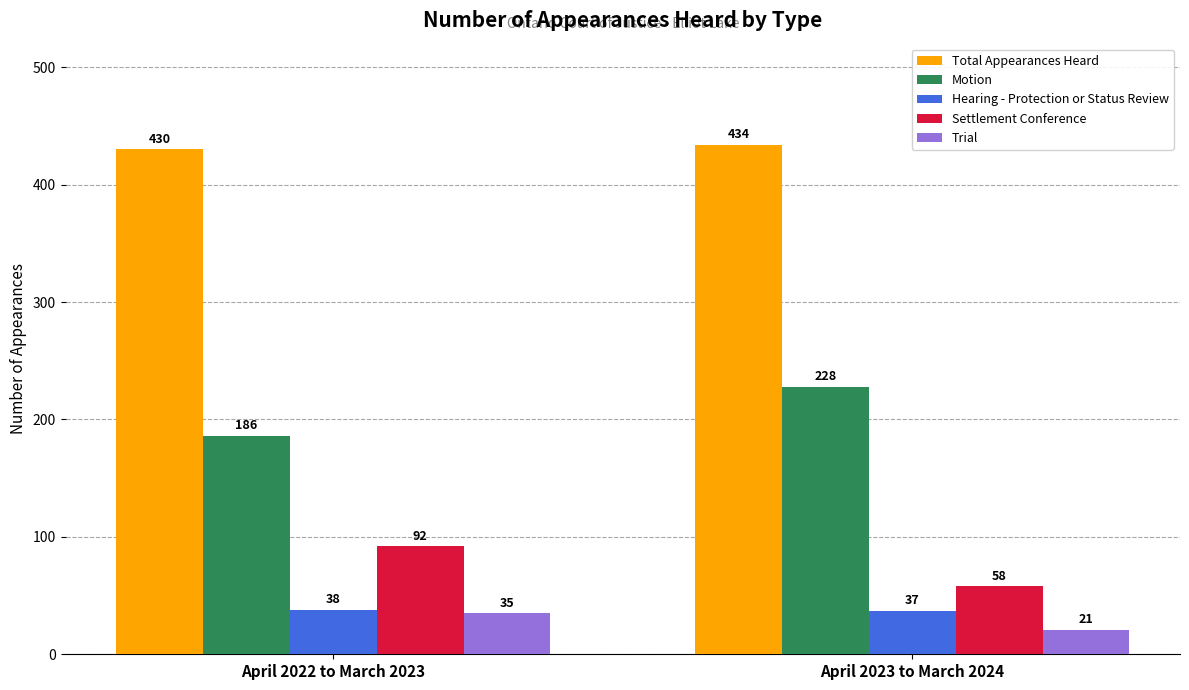

The value of Settlement Conference at April 2023 to March 2024 is 98. True or false?

False